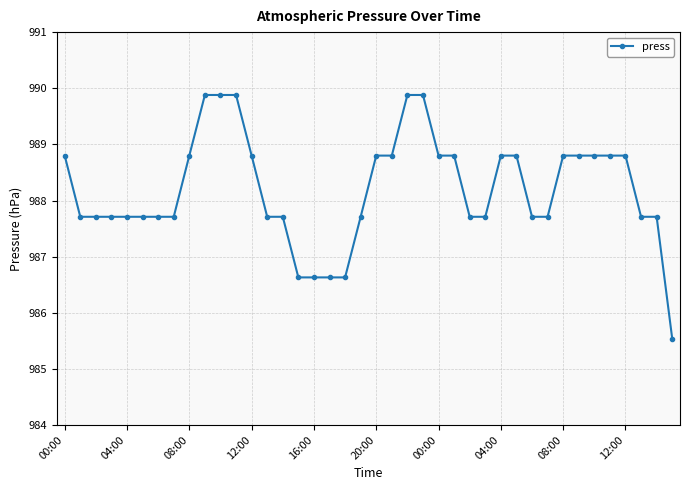

What is the average value?

988.2